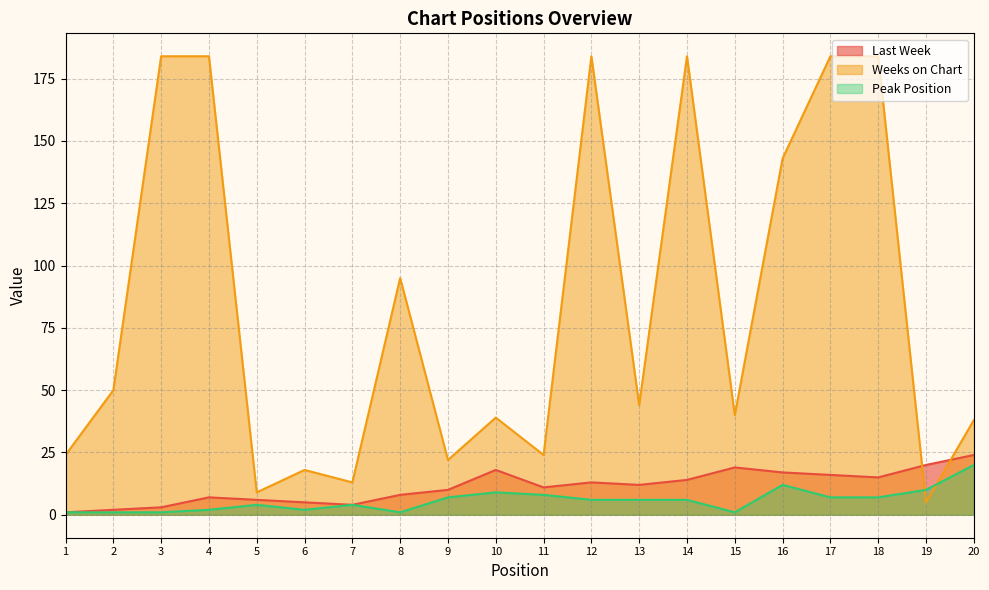

At which category does Last Week reach its first local valley?

7